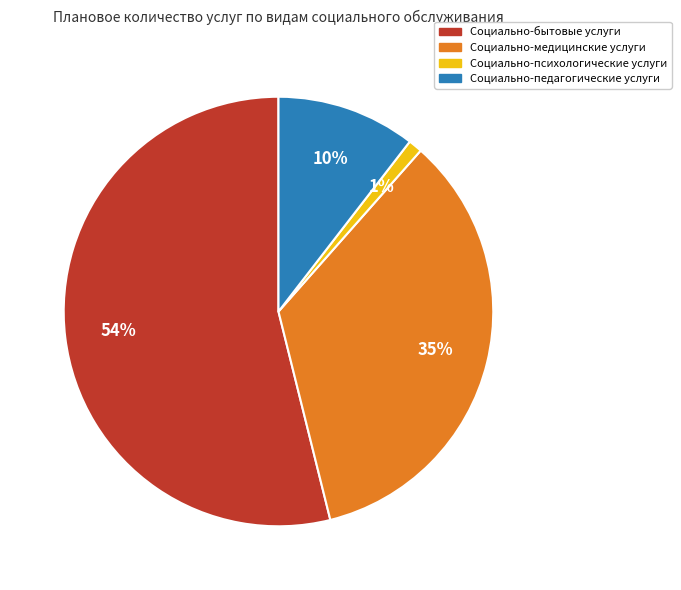

How many segments does this pie chart have?

4